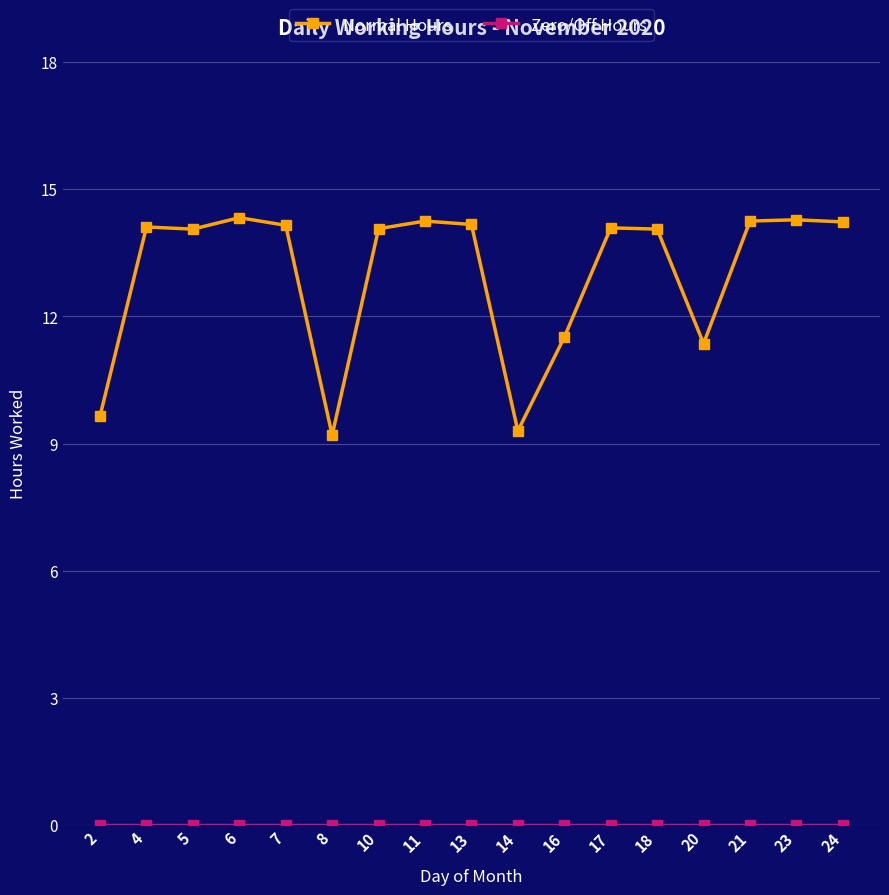

What is the sum of all Normal Hours values?

221.1